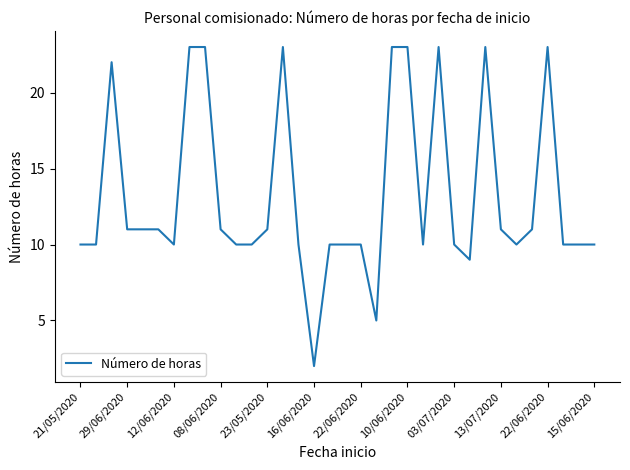

What is the average value?

13